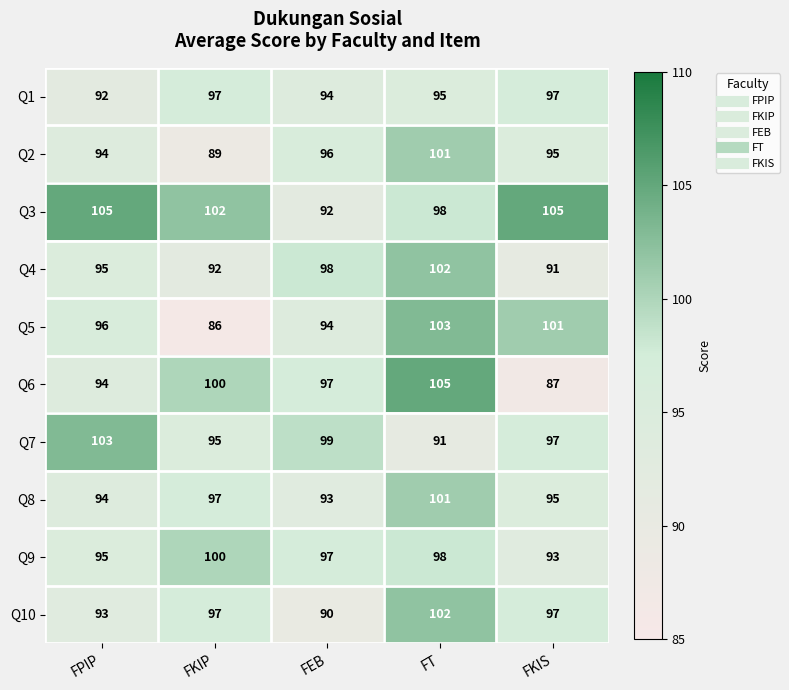

Which series has the widest spread of values?

Q6